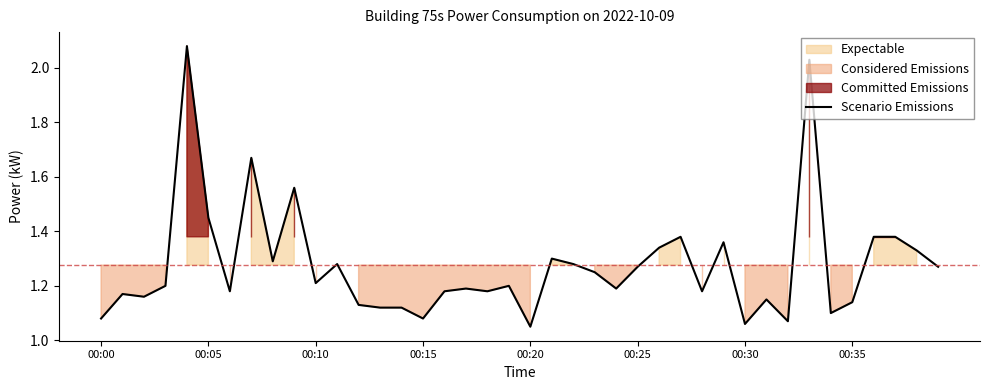

What is the smallest value displayed?

1.1